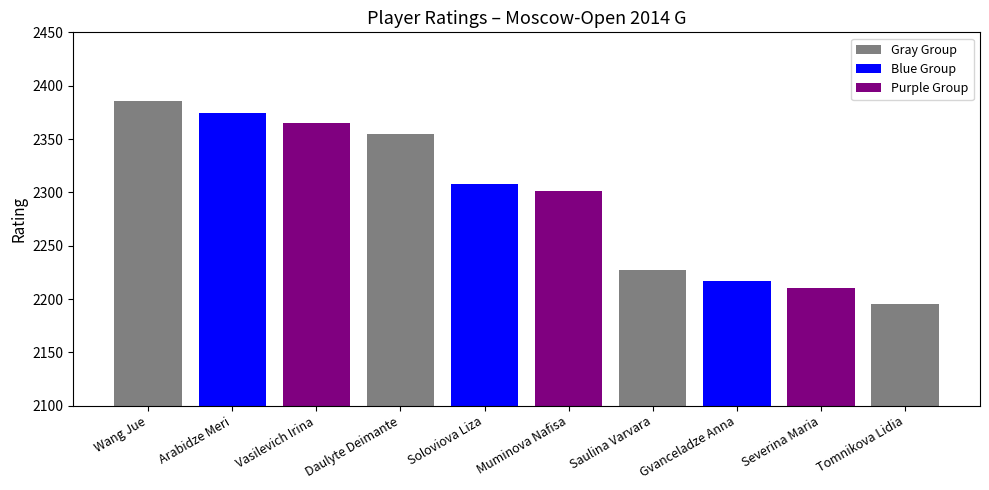

What is the greatest value displayed?

2386